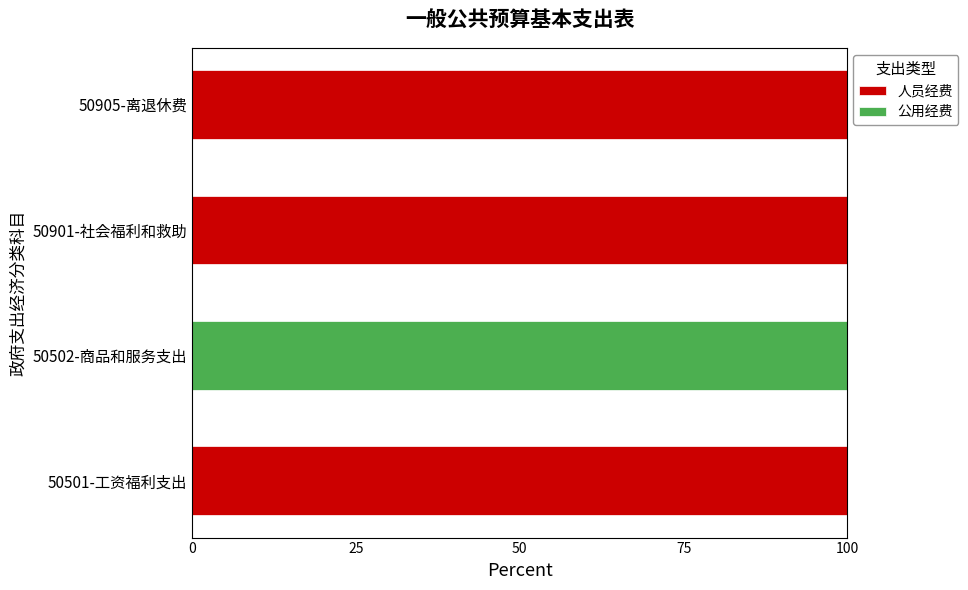

True or false: 人员经费 has a value of 0 at 50502-商品和服务支出.

True